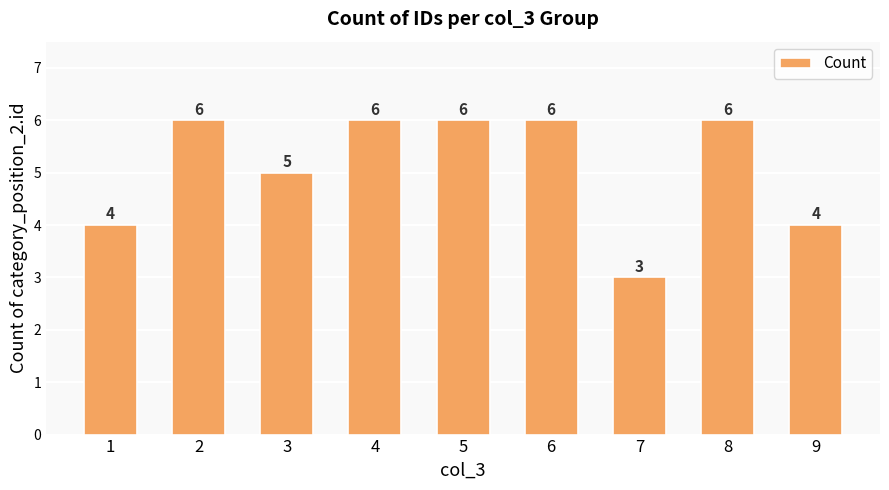

What is the minimum value shown in the chart?

3